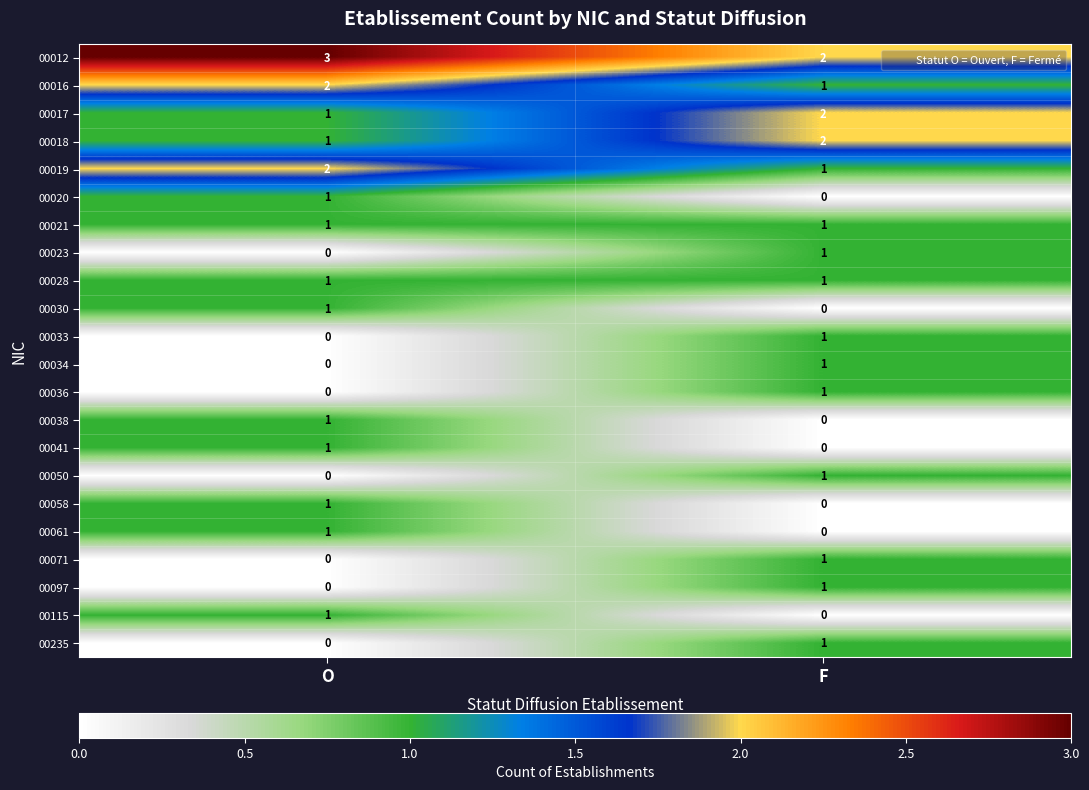

Rank the categories by 00019 value from lowest to highest.

F, O